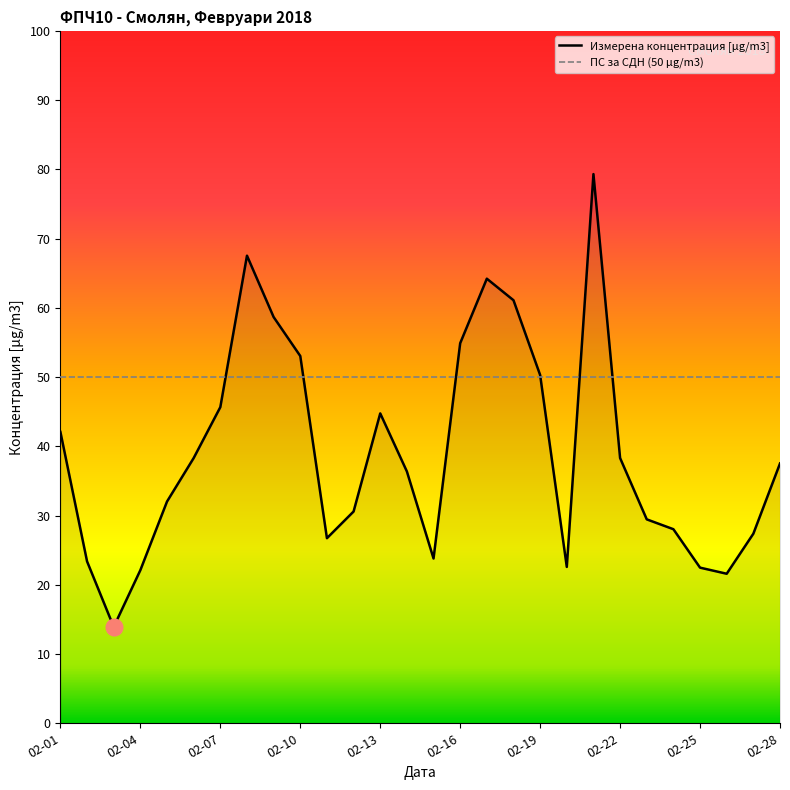

List the labels in order of value, smallest first.

02-03, 02-26, 02-04, 02-25, 02-20, 02-02, 02-15, 02-11, 02-27, 02-24, 02-23, 02-12, 02-05, 02-14, 02-28, 02-06, 02-22, 02-01, 02-13, 02-07, 02-19, 02-10, 02-16, 02-09, 02-18, 02-17, 02-08, 02-21